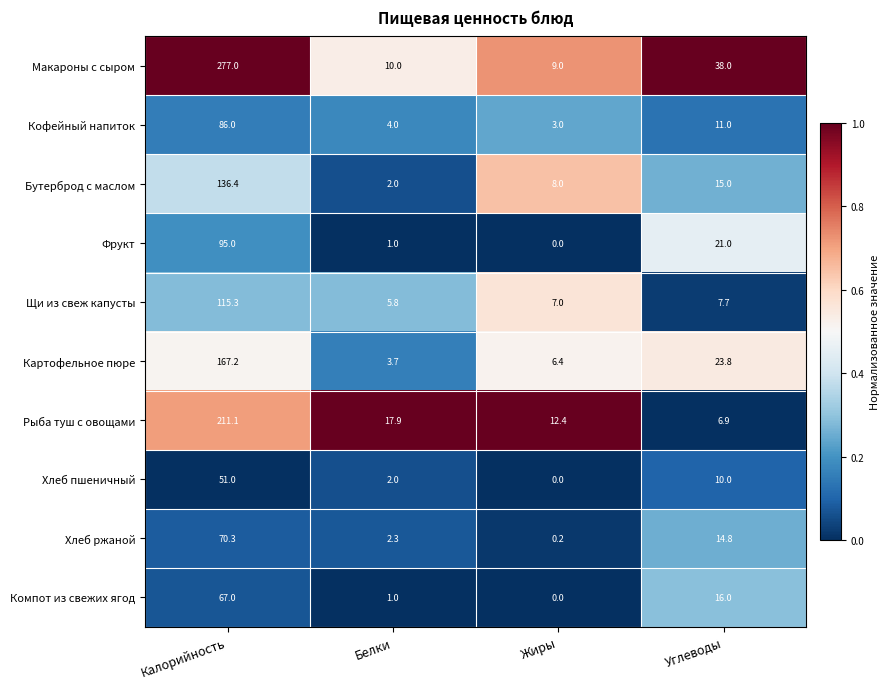

At which category does the chart reach its peak across all series?

Калорийность